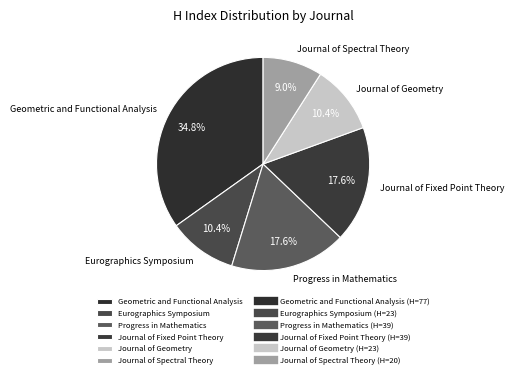

Is there any slice that represents more than half of the pie?

No